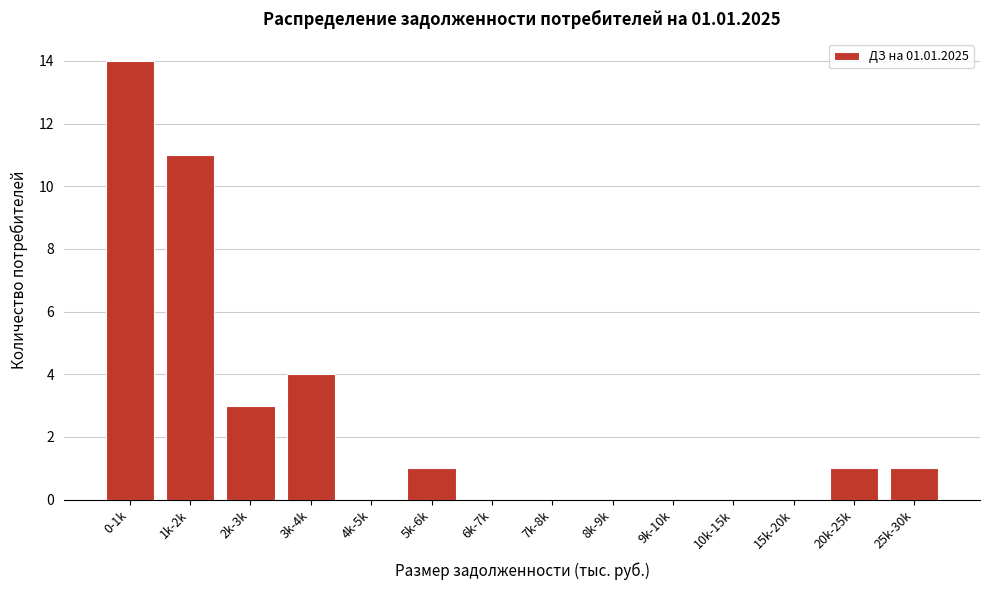

Reading left to right, what are all the values shown in this chart?

0-1k=14	1k-2k=11	2k-3k=3	3k-4k=4	4k-5k=0	5k-6k=1	6k-7k=0	7k-8k=0	8k-9k=0	9k-10k=0	10k-15k=0	15k-20k=0	20k-25k=1	25k-30k=1